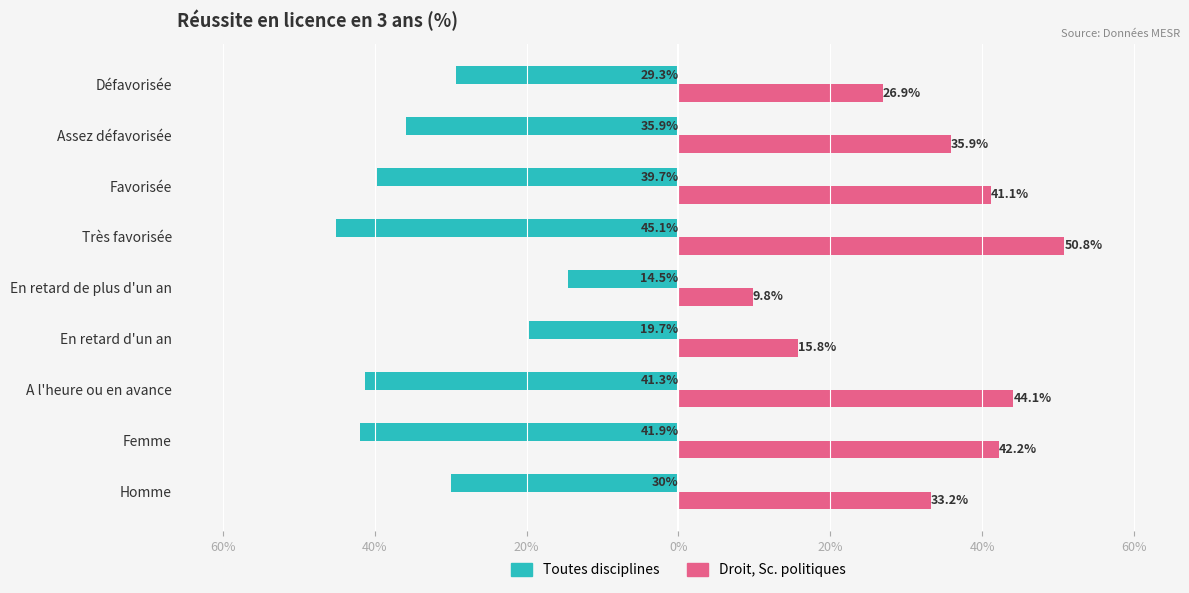

What are all the series names shown in the legend?

Toutes disciplines, Droit, Sc. politiques